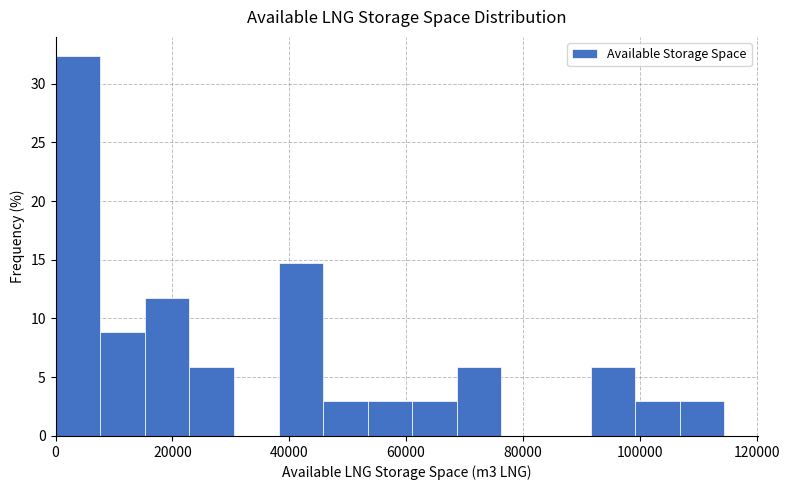

Around what value on the x-axis is the tallest bar? Give the approximate position of its centre, as read against the axis.

4000